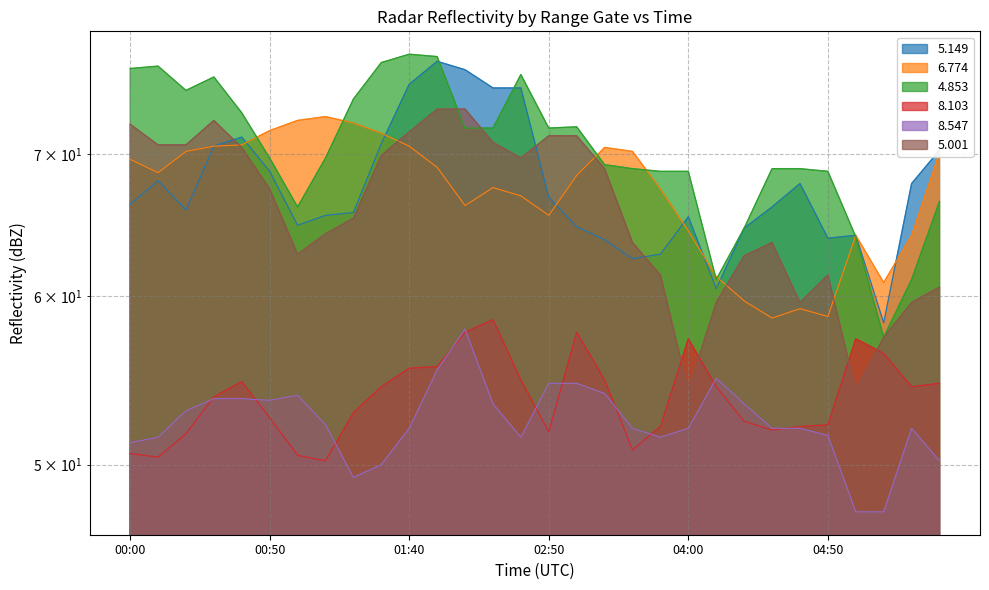

What is the label of the 21st point from the left?

04:00